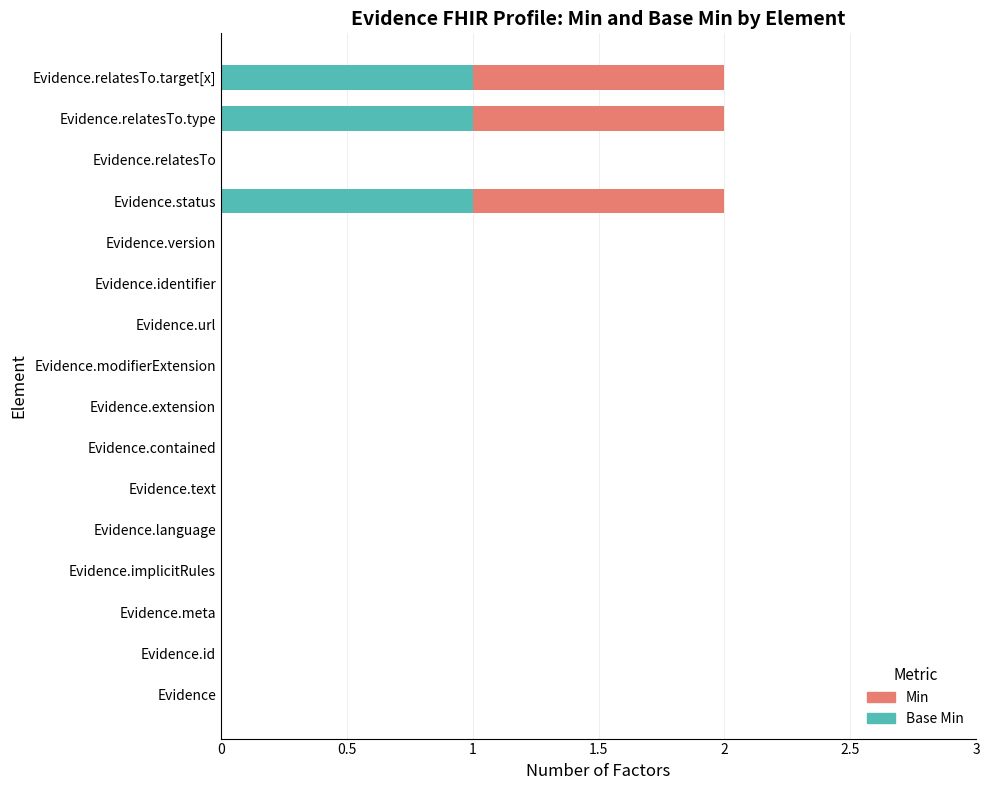

What are all the series names shown in the legend?

Min, Base Min